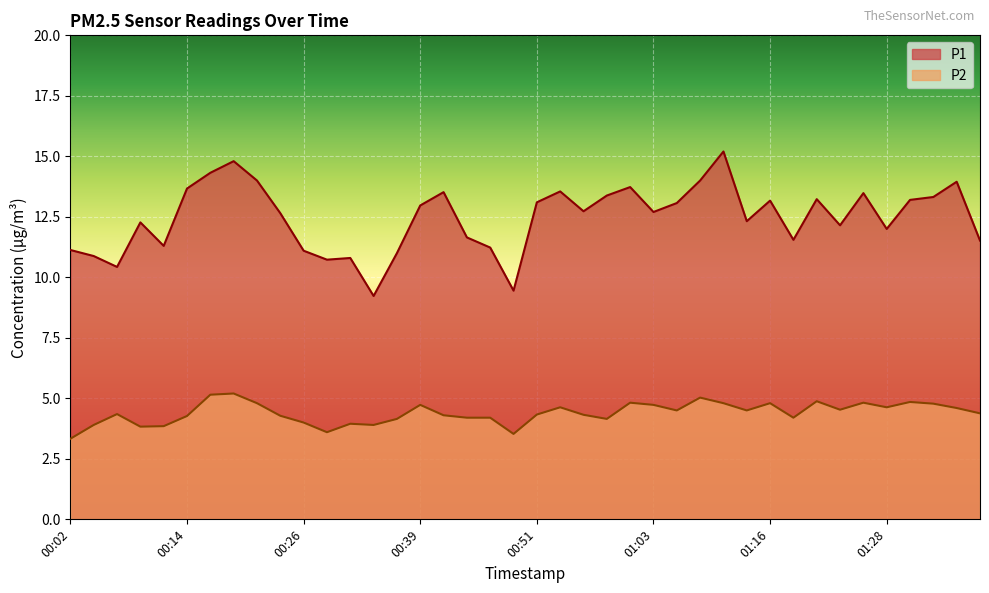

How many interior local peaks does the P1 series have?

11